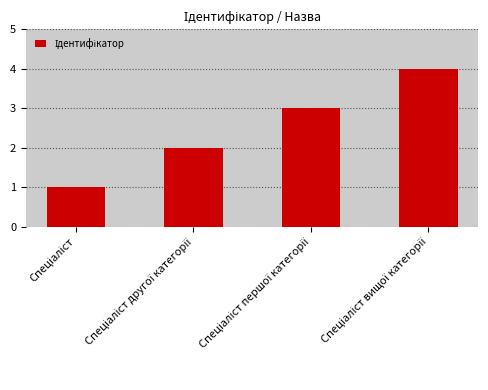

How many categories are shown in the chart?

4